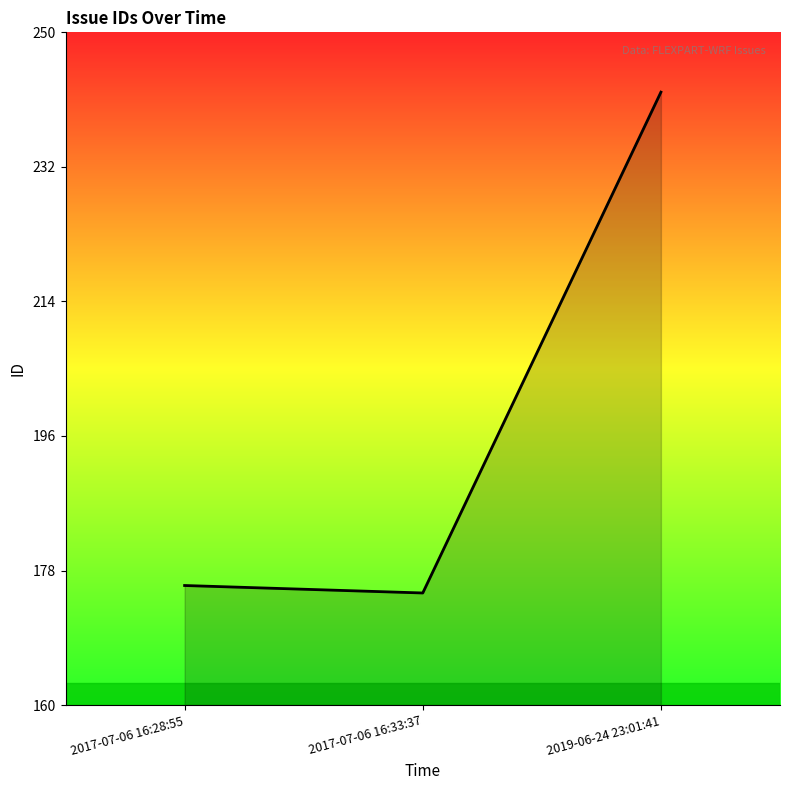

What is the sum of all values?

593